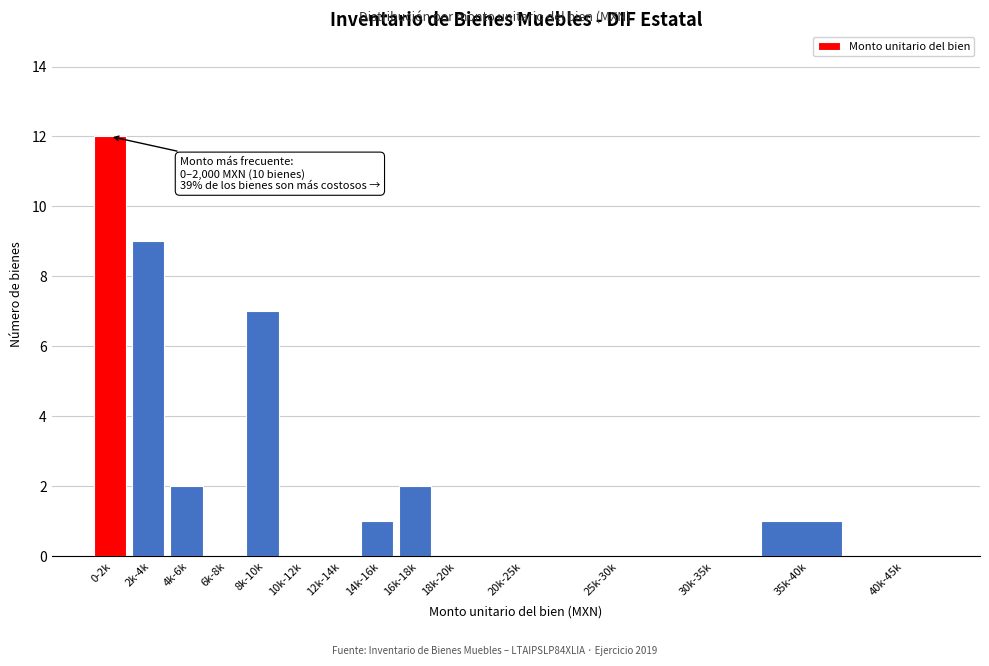

Reading left to right, list all the values displayed in this chart.

0-2k=12	2k-4k=9	4k-6k=2	6k-8k=0	8k-10k=7	10k-12k=0	12k-14k=0	14k-16k=1	16k-18k=2	18k-20k=0	20k-25k=0	25k-30k=0	30k-35k=0	35k-40k=1	40k-45k=0